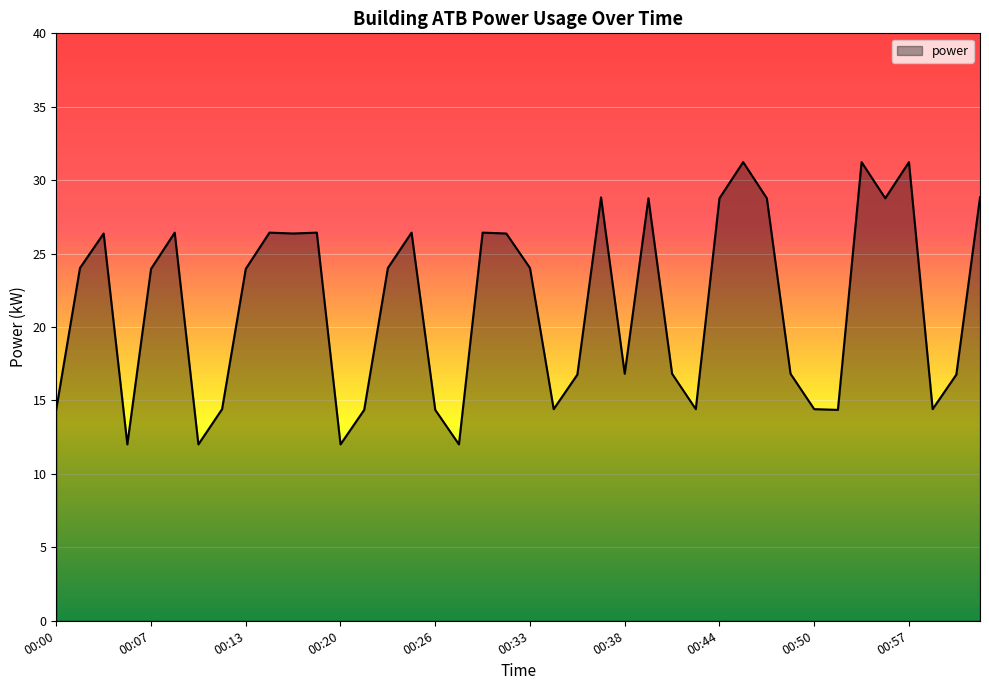

What is the difference between the maximum and minimum values?

19.2